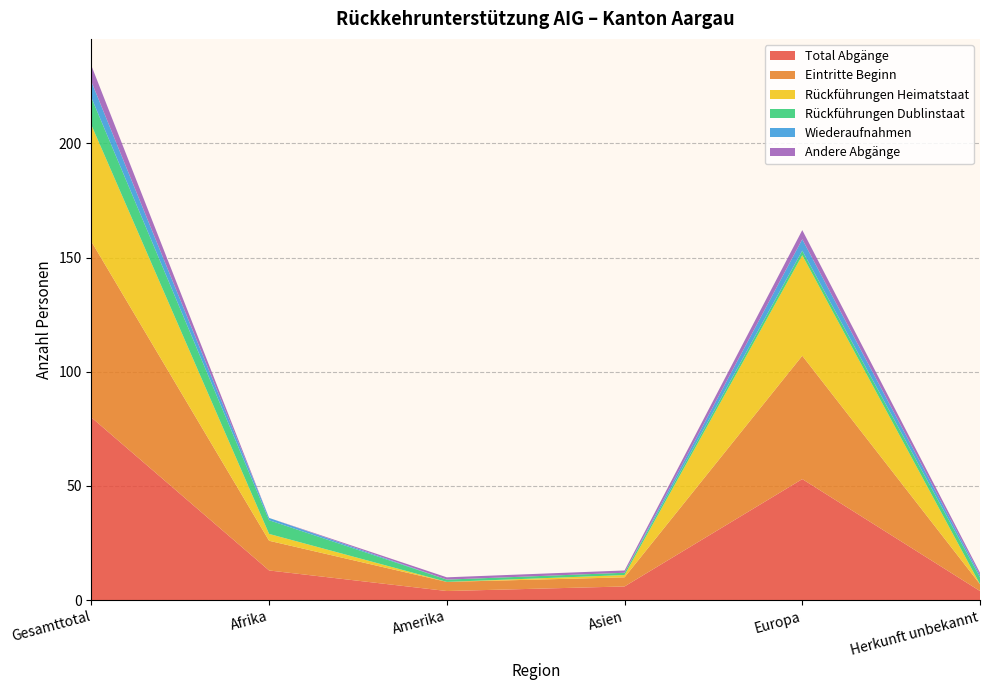

Reading left to right, list all the values displayed in this chart.

Total Abgänge: Gesamttotal=80	Afrika=13	Amerika=4	Asien=6	Europa=53	Herkunft unbekannt=4
Eintritte Beginn: Gesamttotal=77	Afrika=13	Amerika=4	Asien=4	Europa=54	Herkunft unbekannt=3
Rückführungen Heimatstaat: Gesamttotal=51	Afrika=3	Amerika=0	Asien=1	Europa=44	Herkunft unbekannt=0
Rückführungen Dublinstaat: Gesamttotal=12	Afrika=6	Amerika=1	Asien=1	Europa=2	Herkunft unbekannt=3
Wiederaufnahmen: Gesamttotal=7	Afrika=1	Amerika=0	Asien=0	Europa=5	Herkunft unbekannt=1
Andere Abgänge: Gesamttotal=7	Afrika=0	Amerika=1	Asien=1	Europa=4	Herkunft unbekannt=1